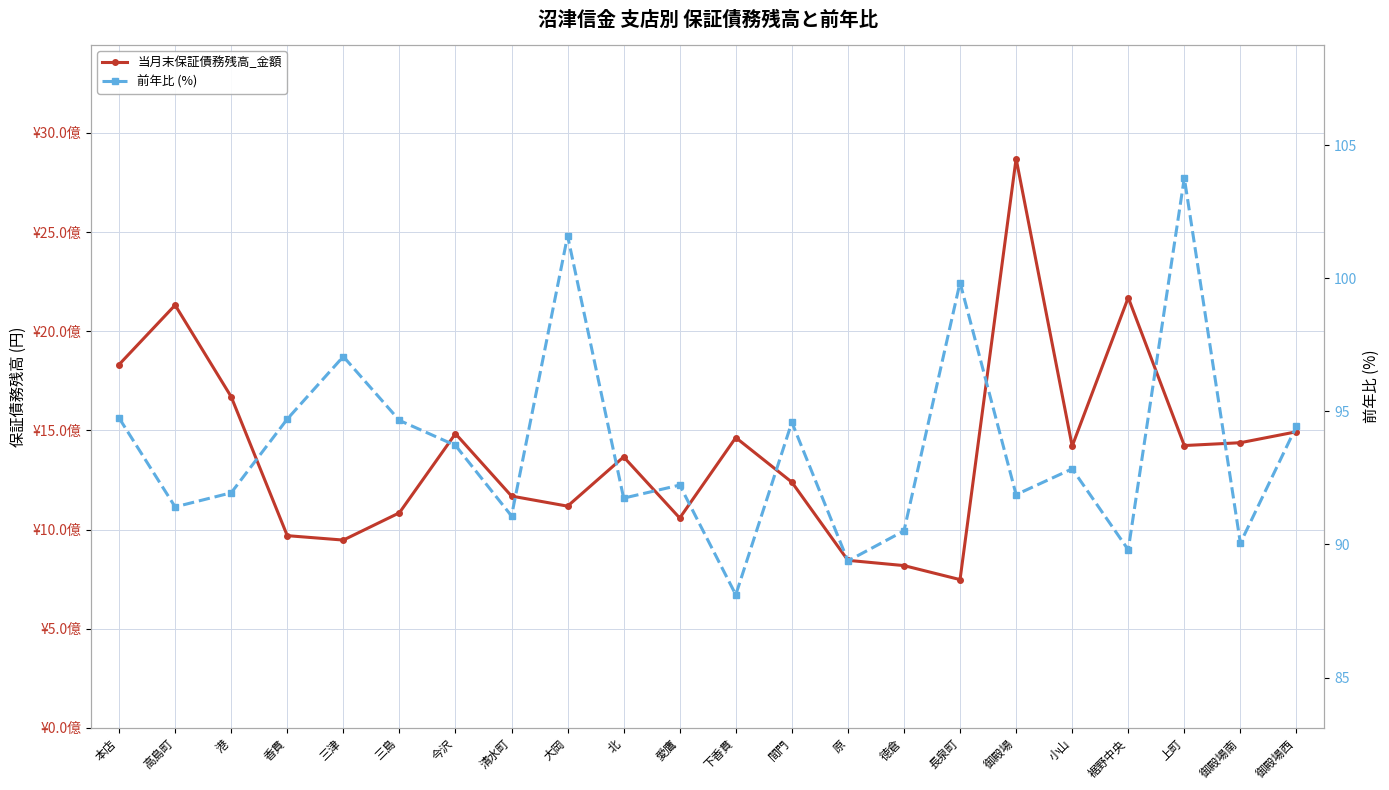

At how many categories does at least one series exceed 2247501981?

1